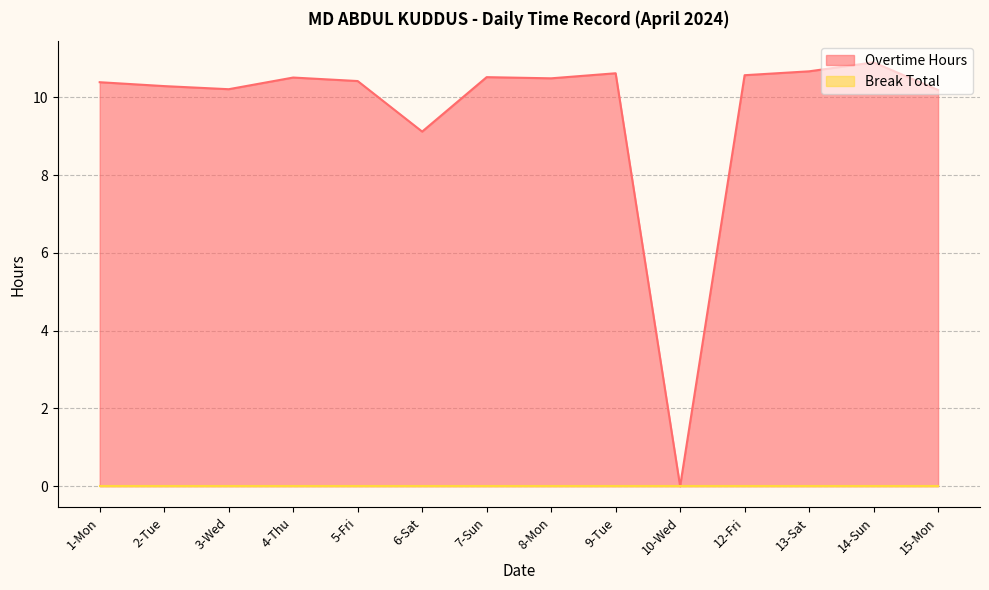

How many positive values are there?

13